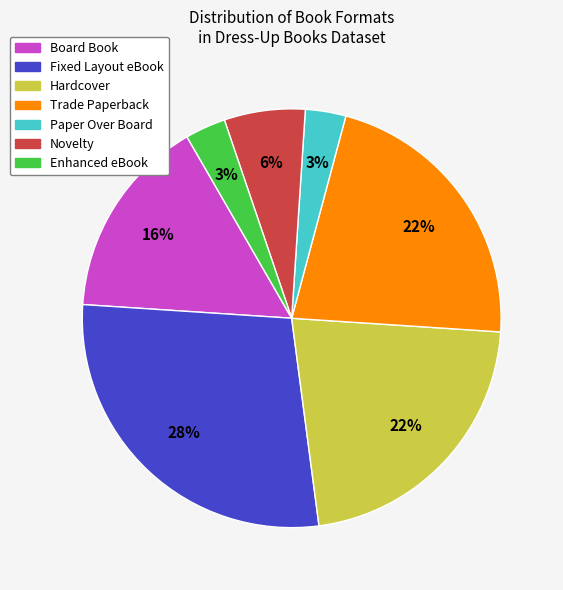

To the nearest percent, what is the combined percentage of Hardcover and Fixed Layout eBook?

50%